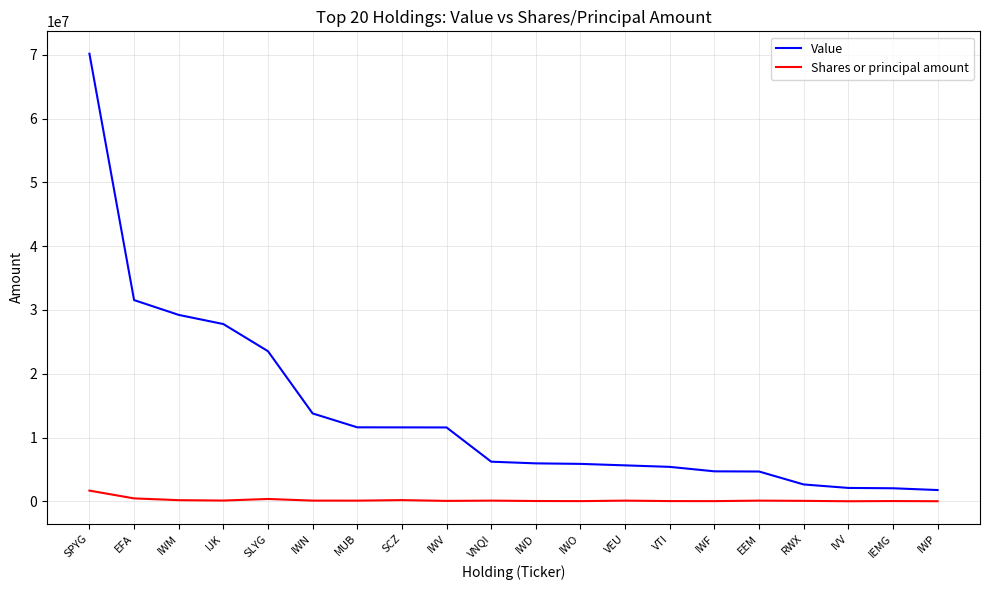

At which label does Value first exceed 6209000?

SPYG